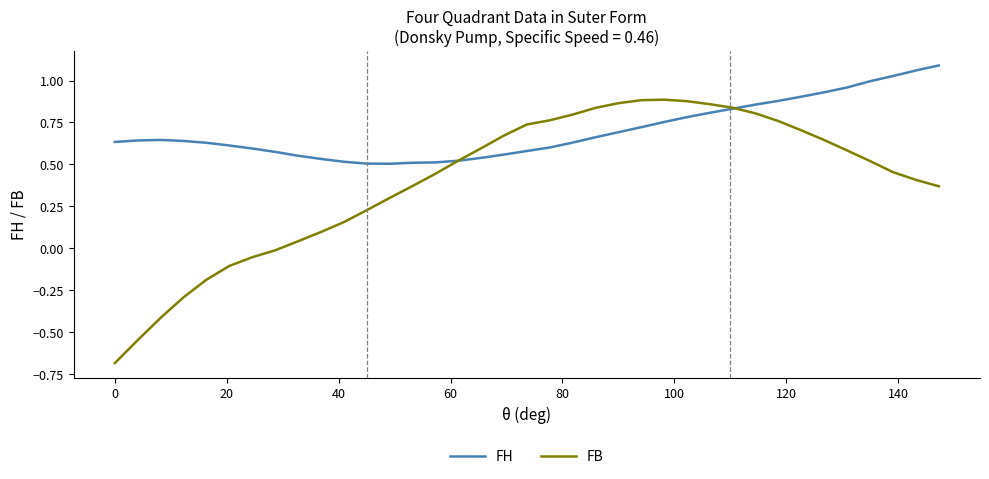

List the series in order of their overall mean, lowest first.

FB, FH